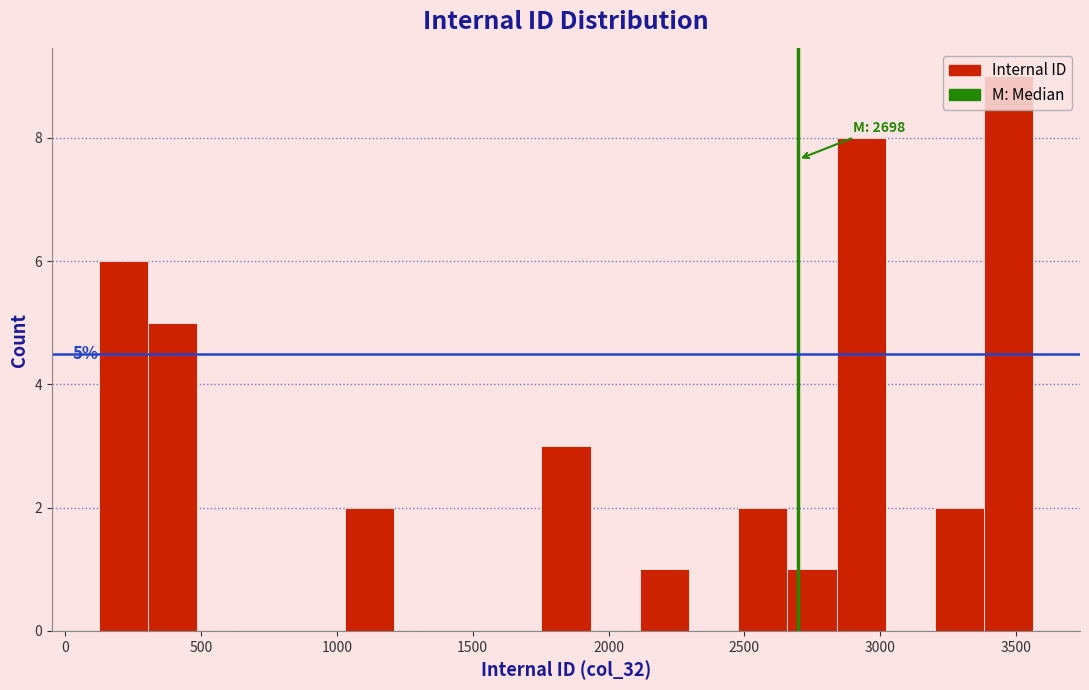

Around what value on the x-axis is the tallest bar? Give the approximate position of its centre, as read against the axis.

3450